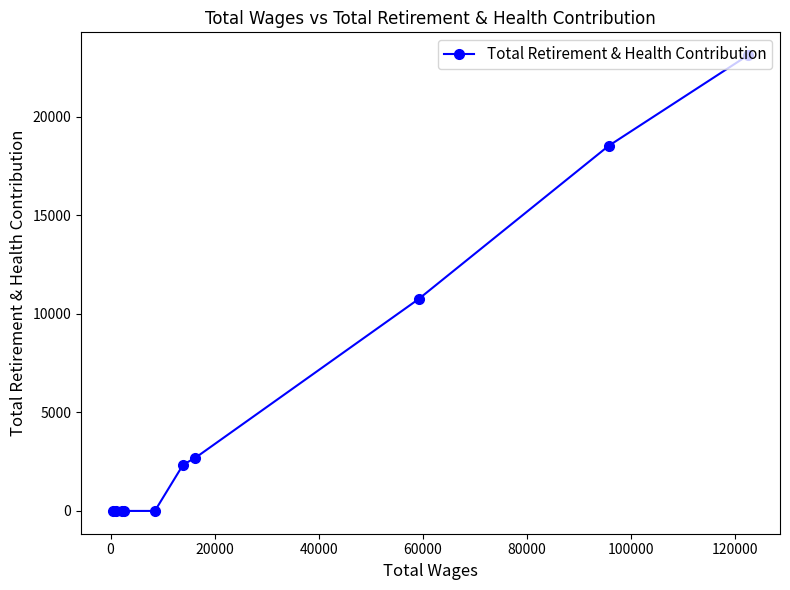

What is the average value?

5741